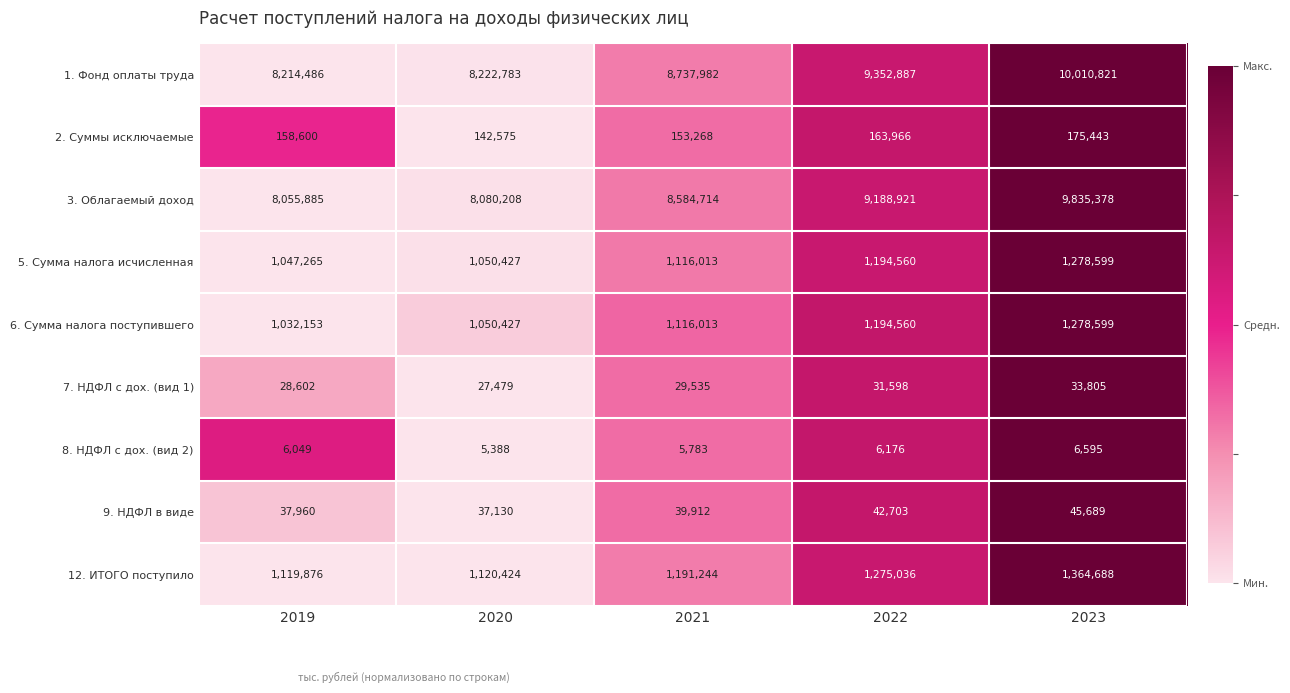

True or false: 7. НДФЛ с дох. (вид 1) has a value of 50087 at 2019.

False